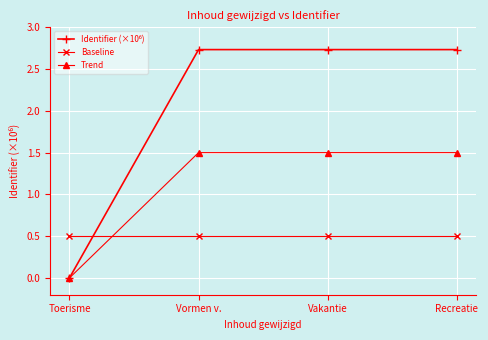

True or false: Trend has a value of 0.7 at Vormen v..

False